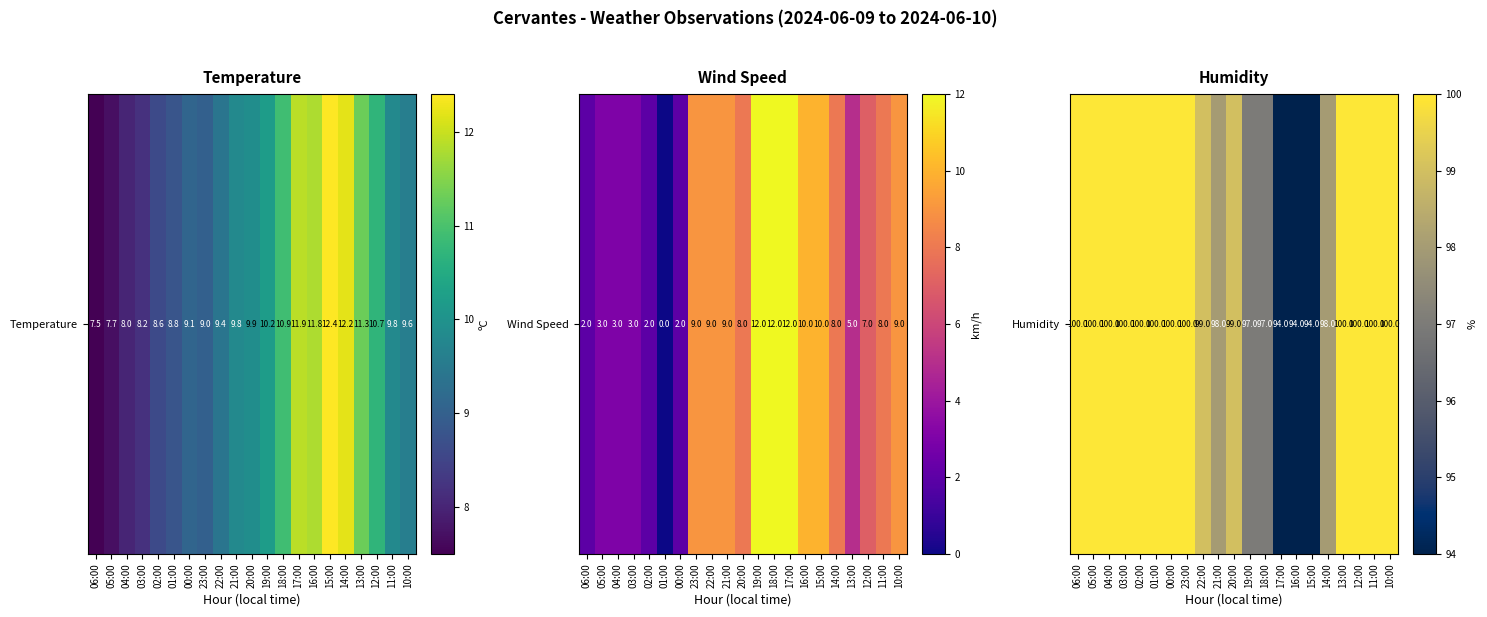

How many values are below 100?

9